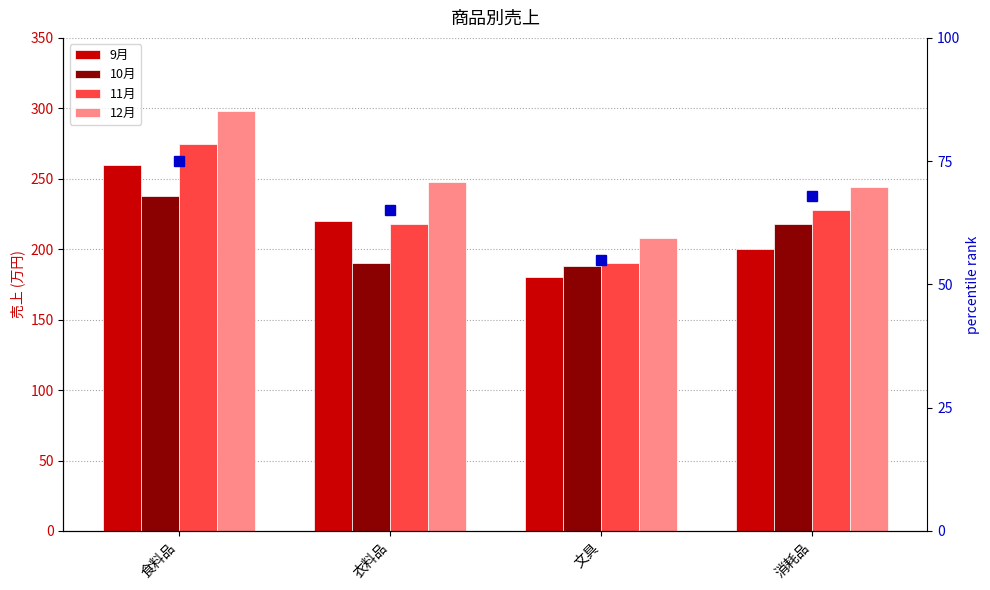

How many bars are there in each group?

4